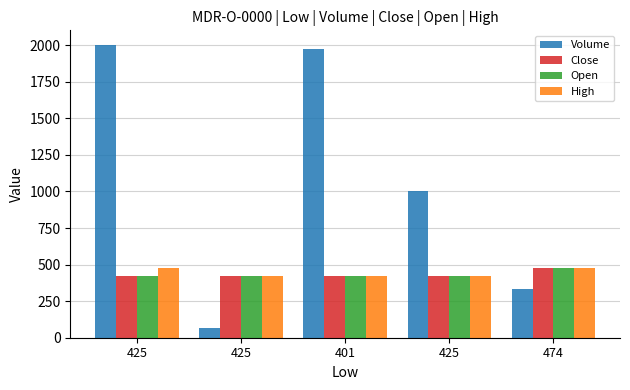

At which label is Close closest to 449?

425